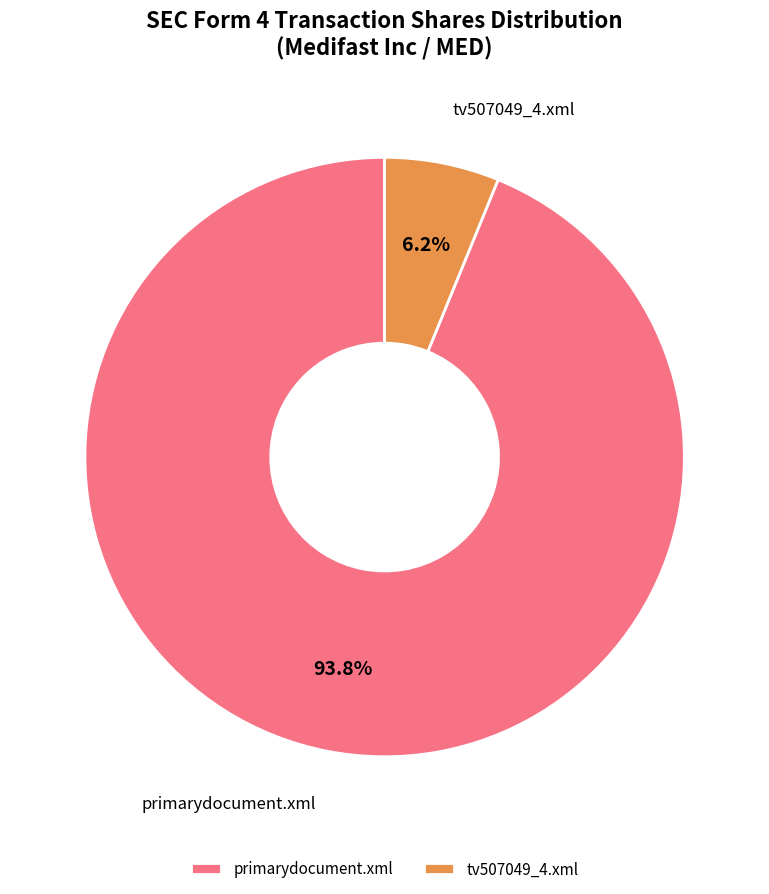

Do primarydocument.xml and tv507049_4.xml together represent more than half of the pie?

Yes